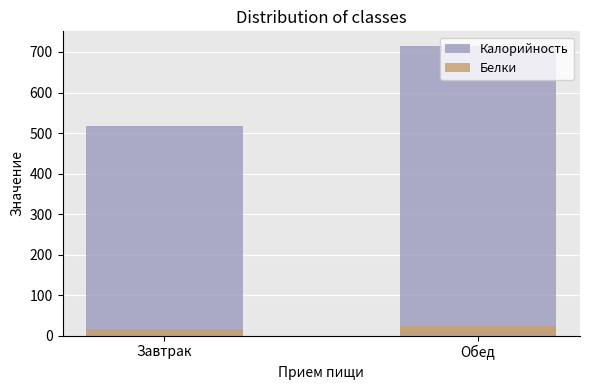

How many data points in Белки are above 23?

1